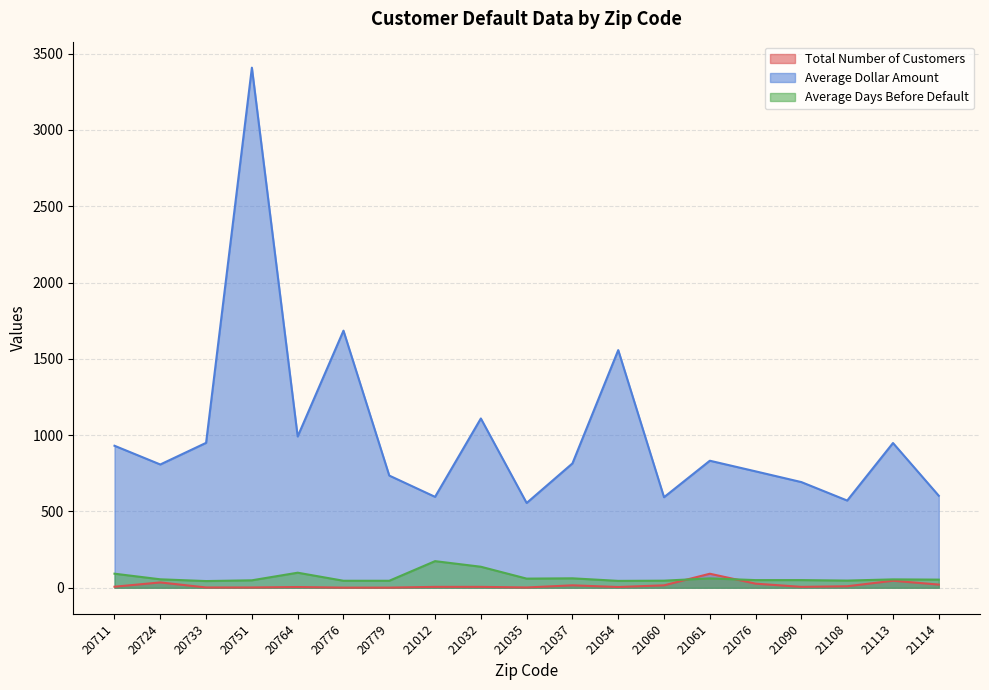

At which label does Average Days Before Default first exceed 53?

20711